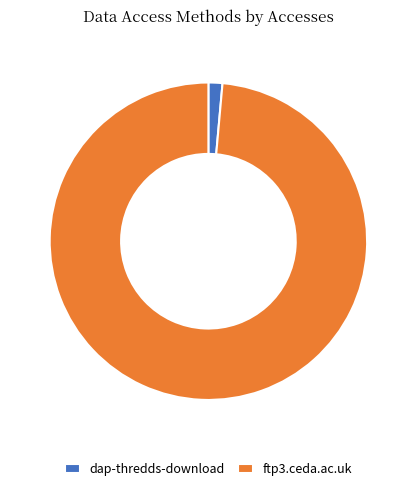

How many slices are in this pie chart?

2